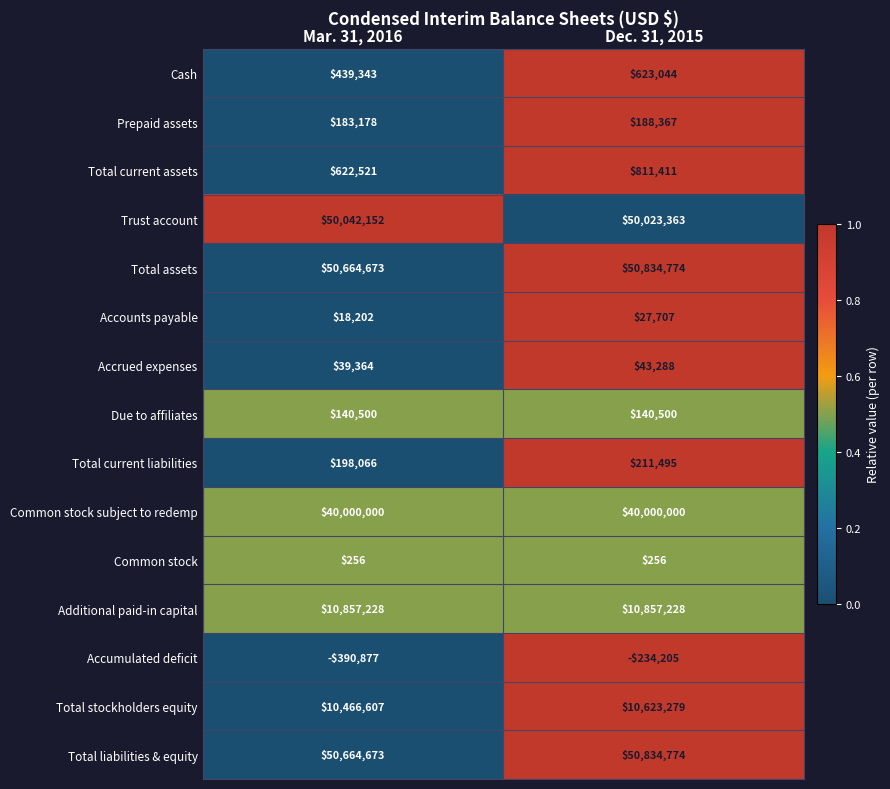

Reading left to right, transcribe all the data shown in this chart.

Cash: Mar. 31, 2016=439343	Dec. 31, 2015=623044
Prepaid assets: Mar. 31, 2016=183178	Dec. 31, 2015=188367
Total current assets: Mar. 31, 2016=622521	Dec. 31, 2015=811411
Trust account: Mar. 31, 2016=50042152	Dec. 31, 2015=50023363
Total assets: Mar. 31, 2016=50664673	Dec. 31, 2015=50834774
Accounts payable: Mar. 31, 2016=18202	Dec. 31, 2015=27707
Accrued expenses: Mar. 31, 2016=39364	Dec. 31, 2015=43288
Due to affiliates: Mar. 31, 2016=140500	Dec. 31, 2015=140500
Total current liabilities: Mar. 31, 2016=198066	Dec. 31, 2015=211495
Common stock subject to redemp: Mar. 31, 2016=40000000	Dec. 31, 2015=40000000
Common stock: Mar. 31, 2016=256	Dec. 31, 2015=256
Additional paid-in capital: Mar. 31, 2016=10857228	Dec. 31, 2015=10857228
Accumulated deficit: Mar. 31, 2016=-390877	Dec. 31, 2015=-234205
Total stockholders equity: Mar. 31, 2016=10466607	Dec. 31, 2015=10623279
Total liabilities & equity: Mar. 31, 2016=50664673	Dec. 31, 2015=50834774